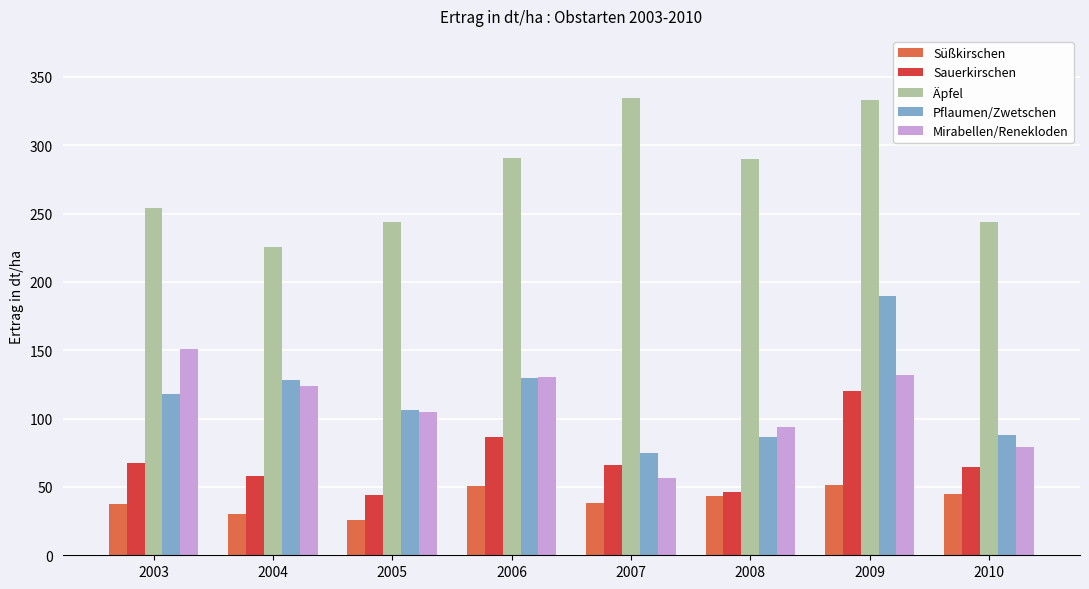

Between 2004 and 2009, which series saw the biggest shift?

Äpfel